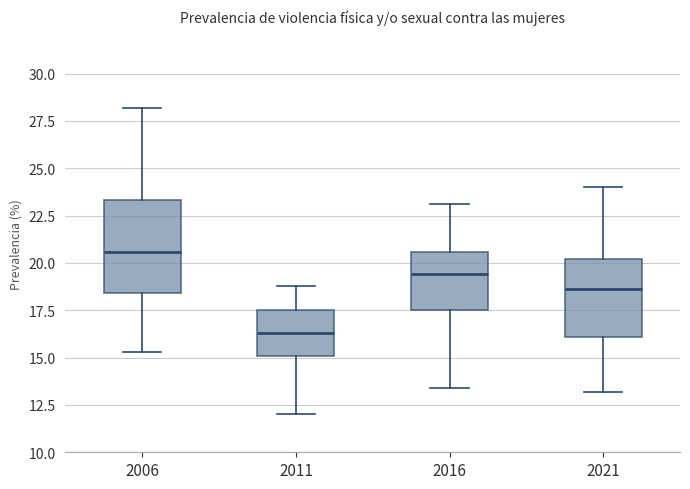

Where does the upper whisker of the box at x = 2011 end on the y-axis? The values are not printed on the chart, so give them approximately, as read against the axis.

19.0